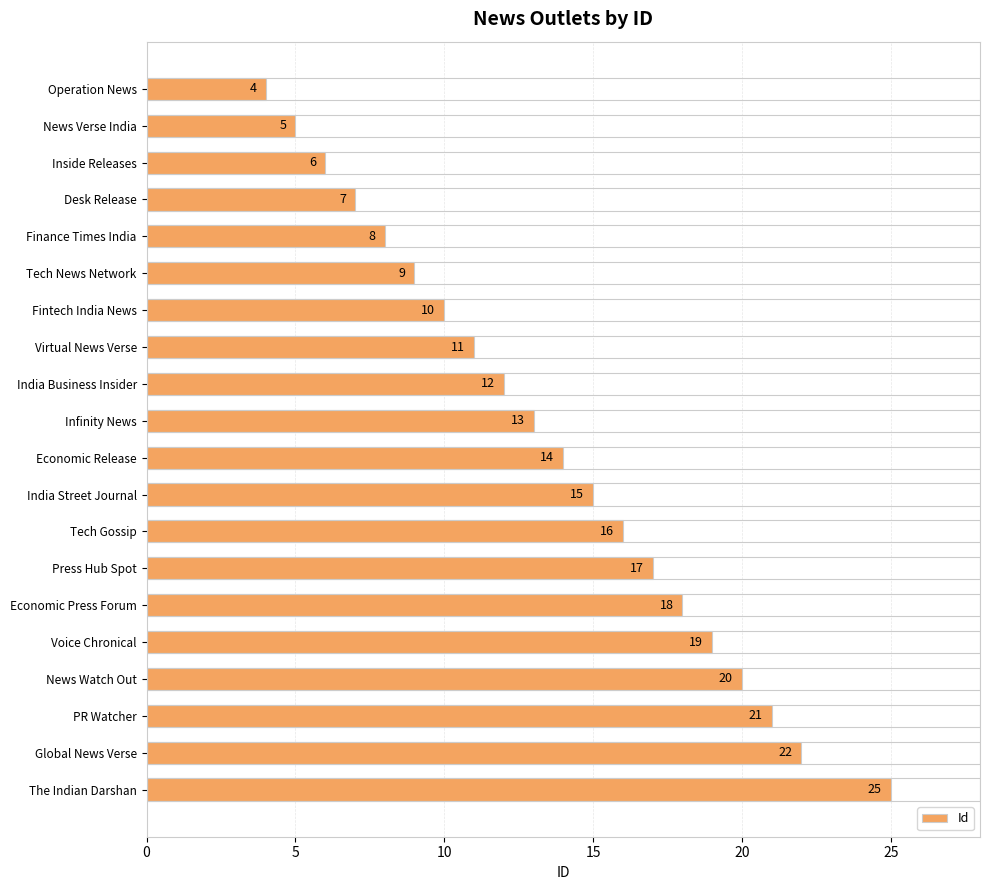

What is the change in value from Desk Release to Virtual News Verse?

+4